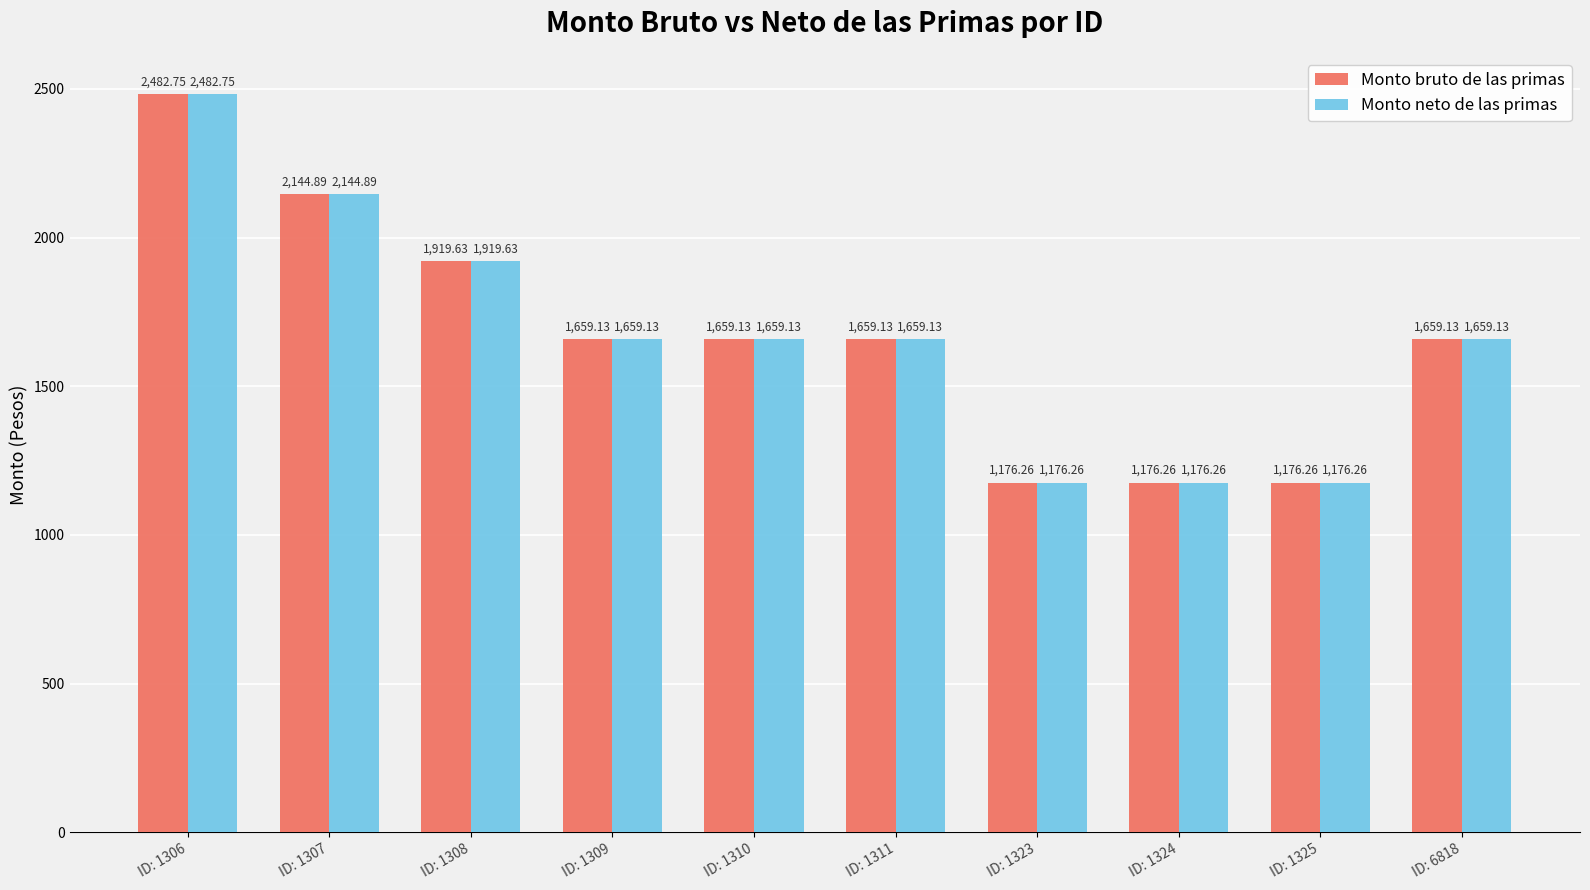

What is the value of the Monto bruto de las primas bar at the 8th from the left?

1176.3